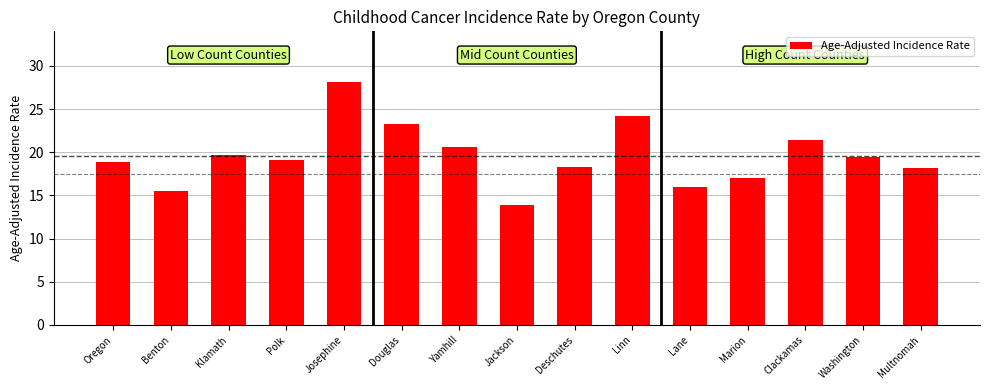

True or false: the data shows 27.6 at Yamhill.

False